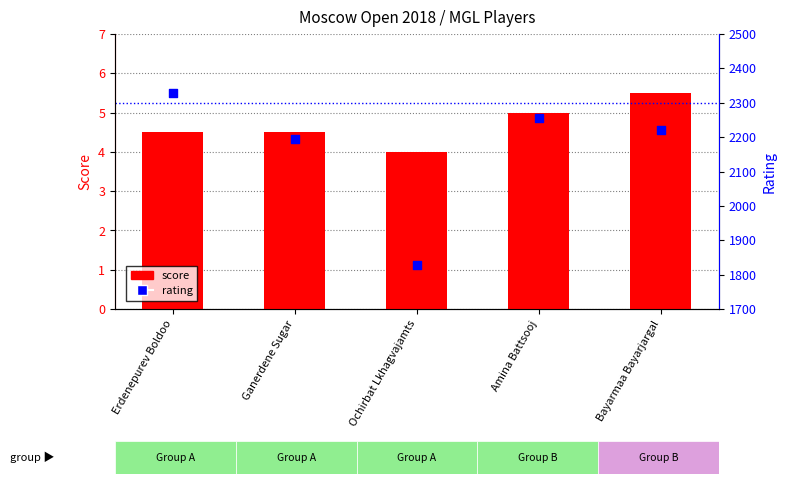

What are all the series names shown in the legend?

score, rating